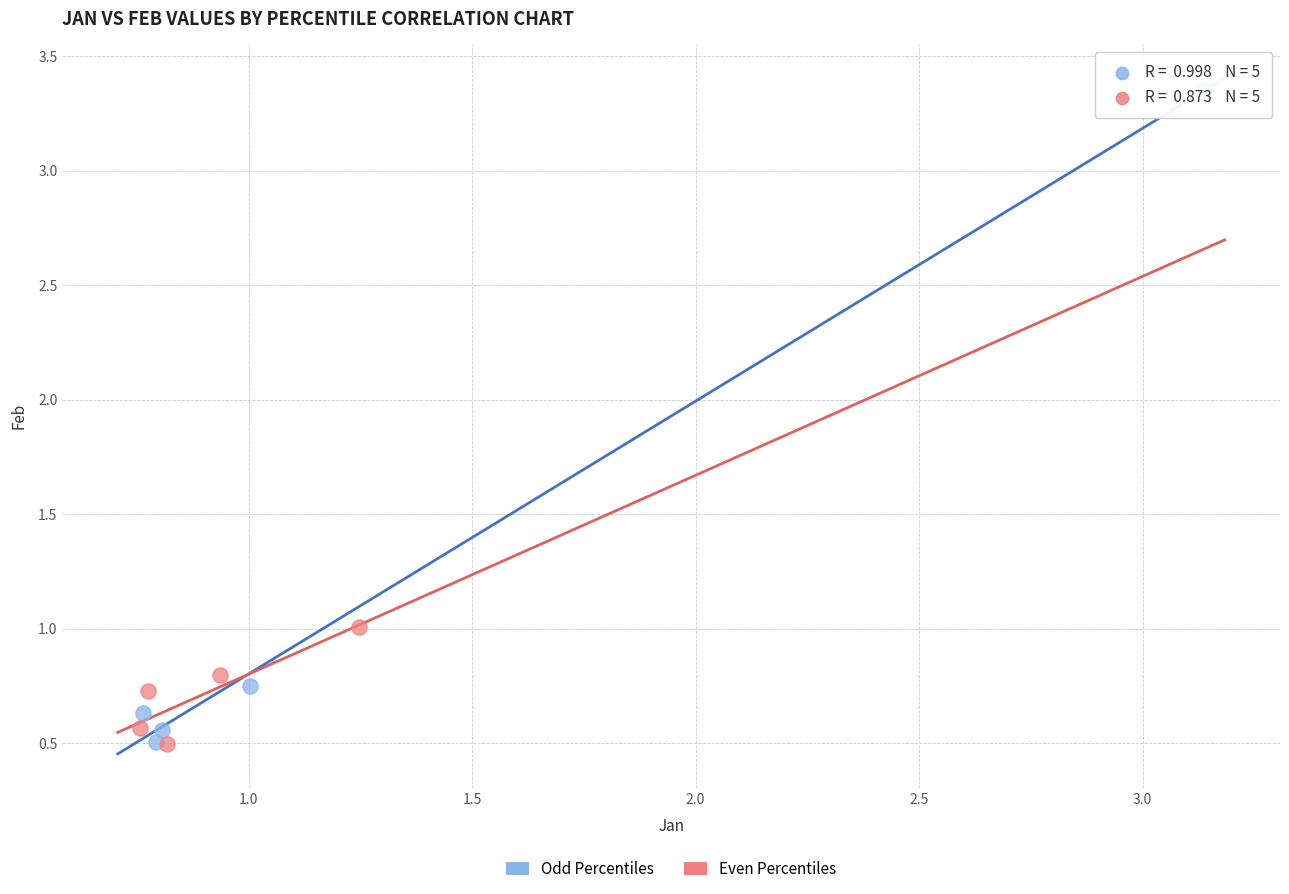

Which series reaches the maximum Y coordinate?

Odd Percentiles